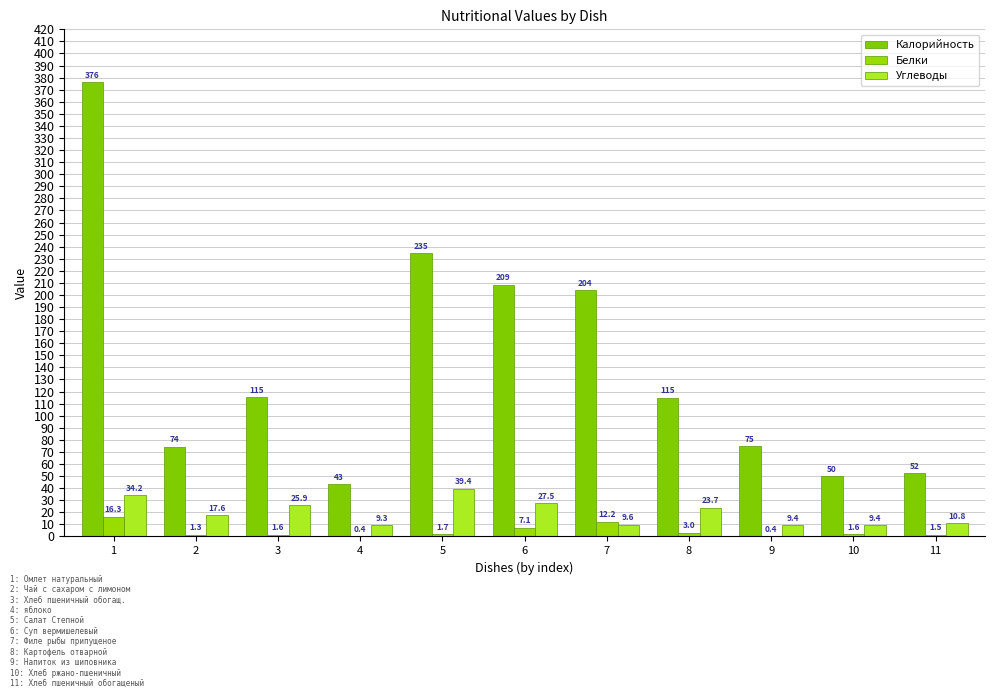

How many groups of bars are there?

11